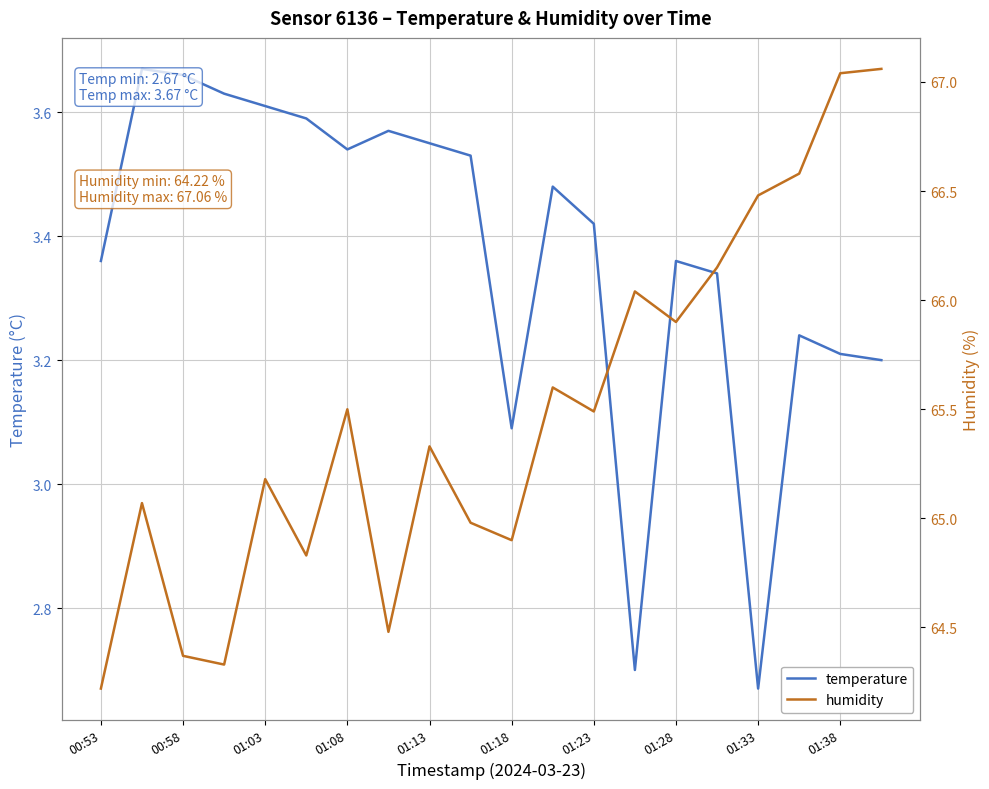

Reading left to right, what are all the values shown in this chart?

temperature: 3.4	3.7	3.7	3.6	3.6	3.6	3.5	3.6	3.5	3.5	3.1	3.5	3.4	2.7	3.4	3.3	2.7	3.2	3.2	3.2
humidity: 64.2	65.1	64.4	64.3	65.2	64.8	65.5	64.5	65.3	65.0	64.9	65.6	65.5	66.0	65.9	66.2	66.5	66.6	67.0	67.1